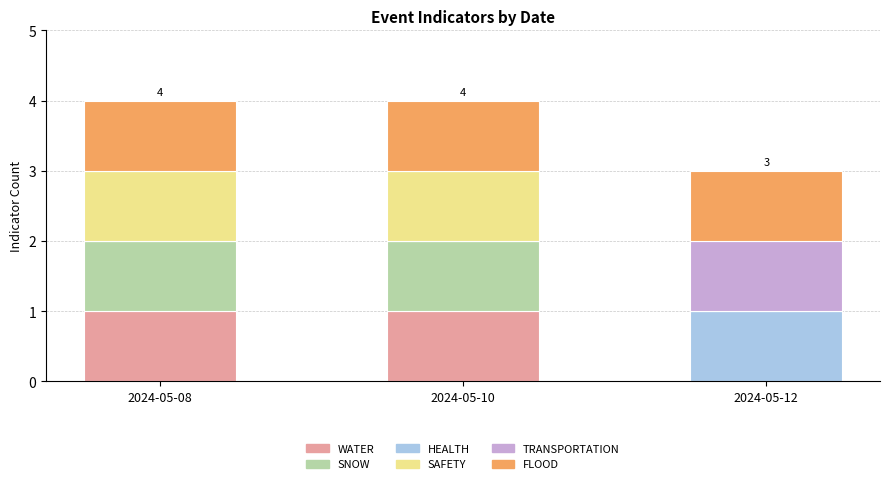

Does the chart contain stacked bars?

Yes